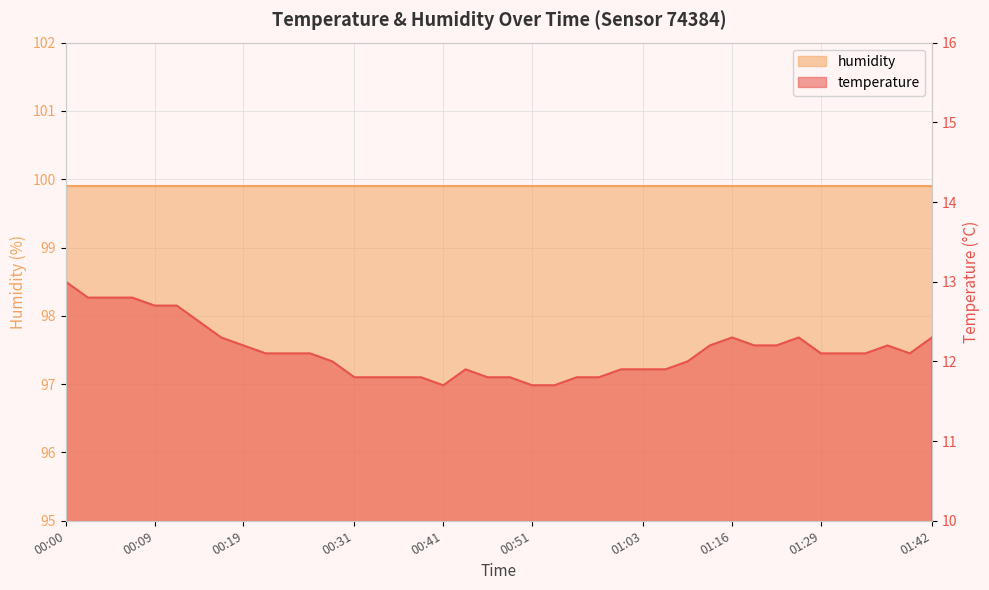

Rank the categories by value from highest to lowest.

00:00, 00:02, 00:05, 00:07, 00:09, 00:12, 00:14, 00:17, 01:16, 01:27, 01:42, 00:19, 01:14, 01:22, 01:24, 01:37, 00:22, 00:24, 00:27, 01:29, 01:32, 01:34, 01:39, 00:29, 01:08, 00:44, 01:01, 01:03, 01:06, 00:31, 00:34, 00:36, 00:39, 00:46, 00:49, 00:56, 00:58, 00:41, 00:51, 00:53